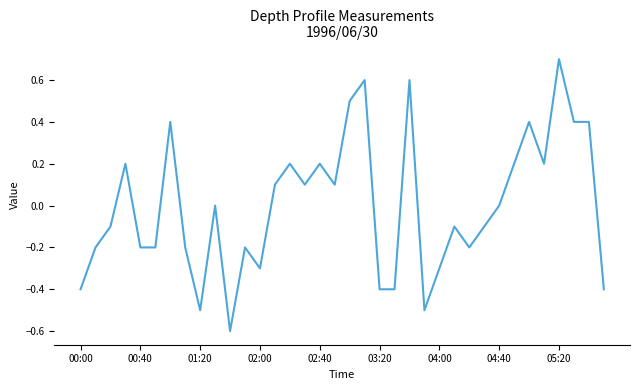

What is the difference between the maximum and minimum values?

1.3